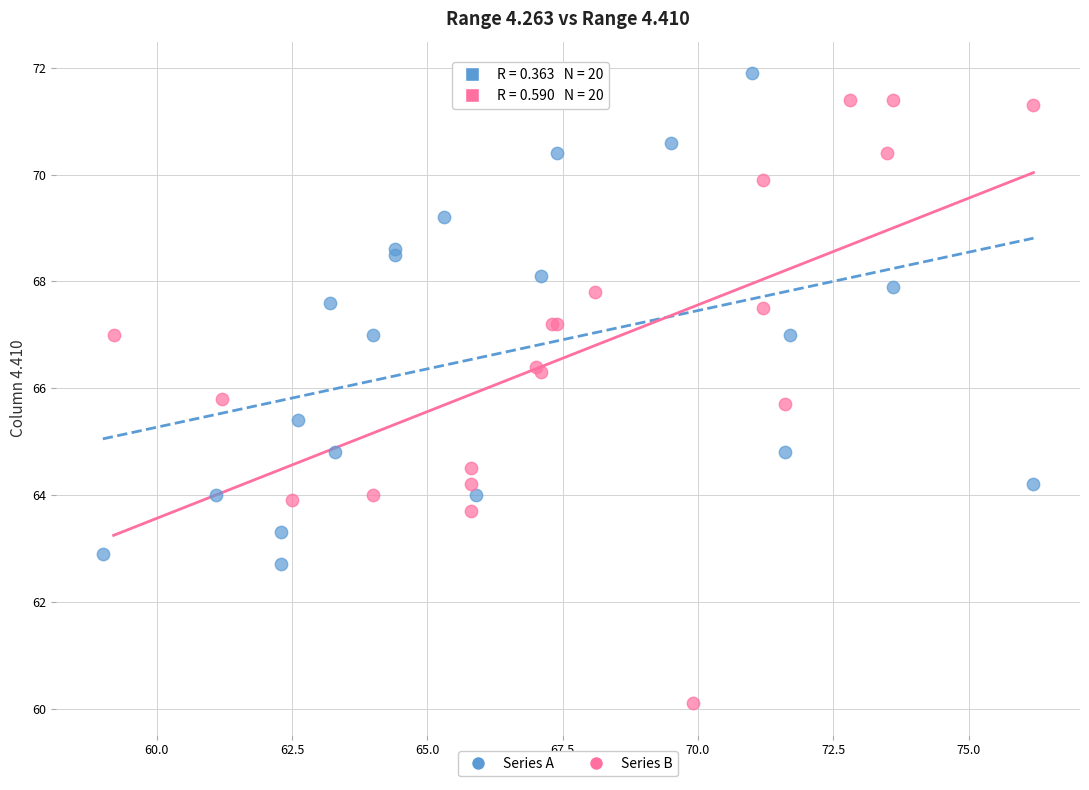

Which series reaches the minimum Y coordinate?

Series B